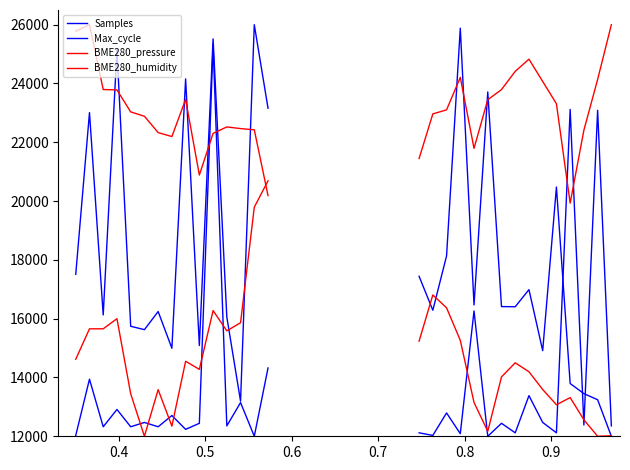

At which label does BME280_humidity reach its minimum?

0.8